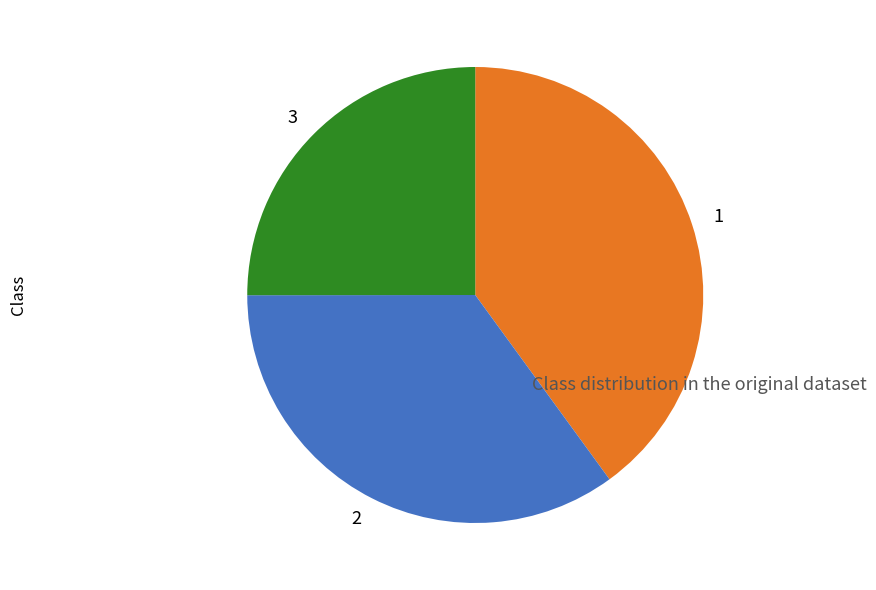

Which category has the smallest portion of the pie?

3